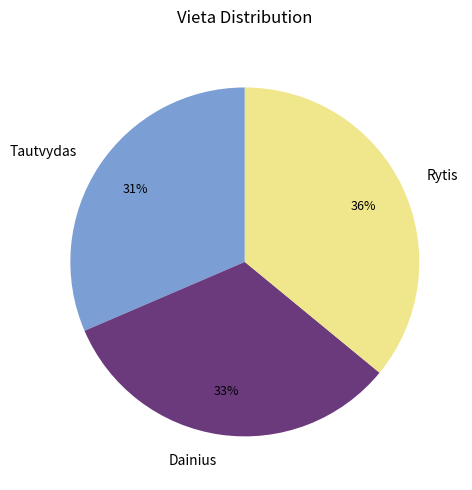

What percentage is the Tautvydas slice, to the nearest percent?

31%